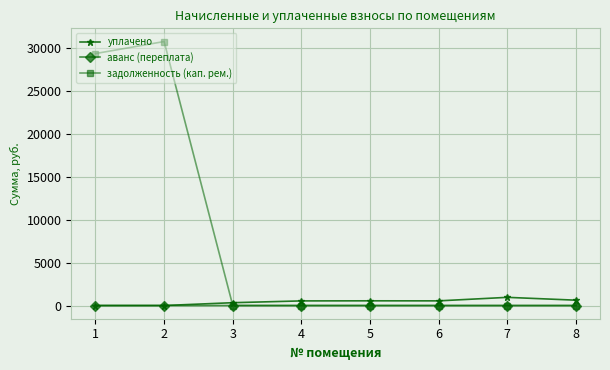

What is the sum of the задолженность (кап. рем.) values at 2 and 3?

30702.8